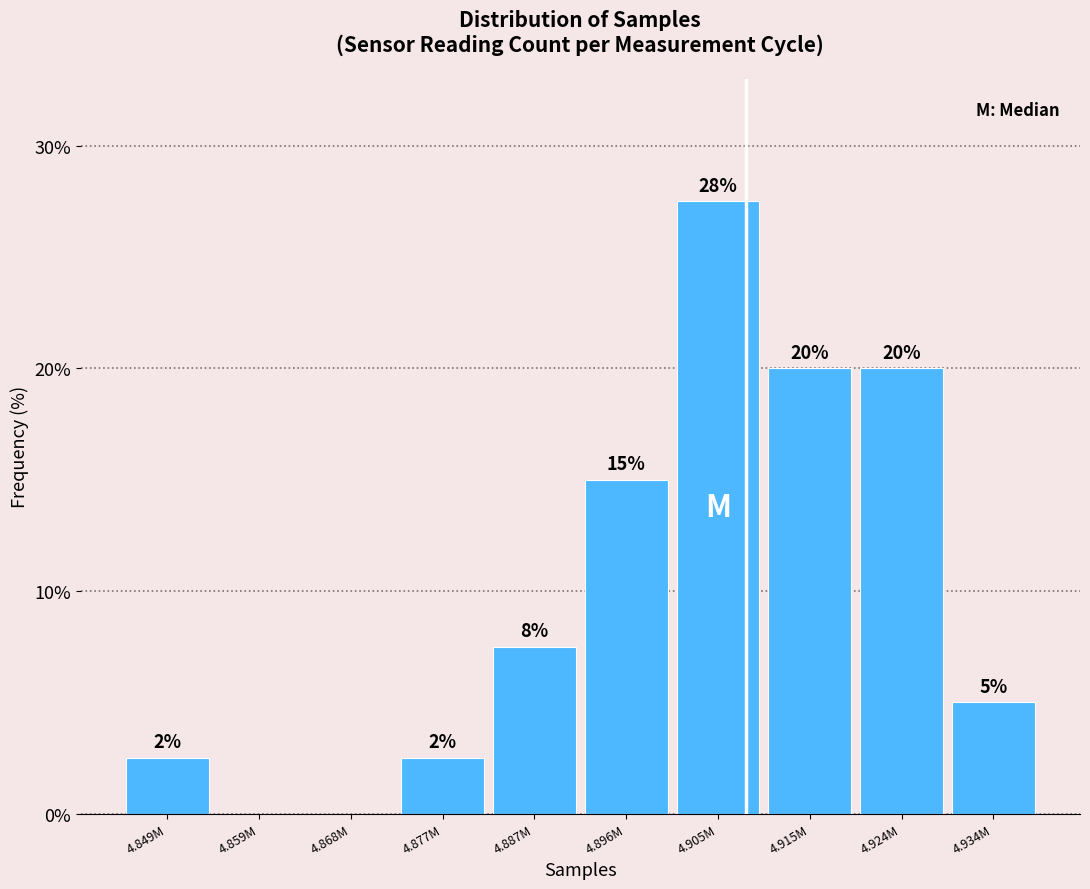

Where is the data nearest to the value 13?

4.896M